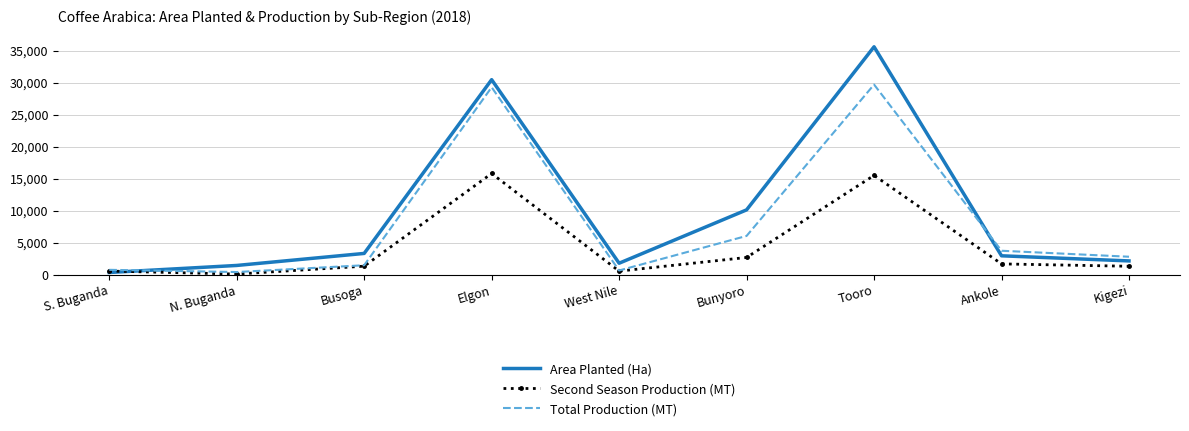

Count the number of categories in the chart.

9